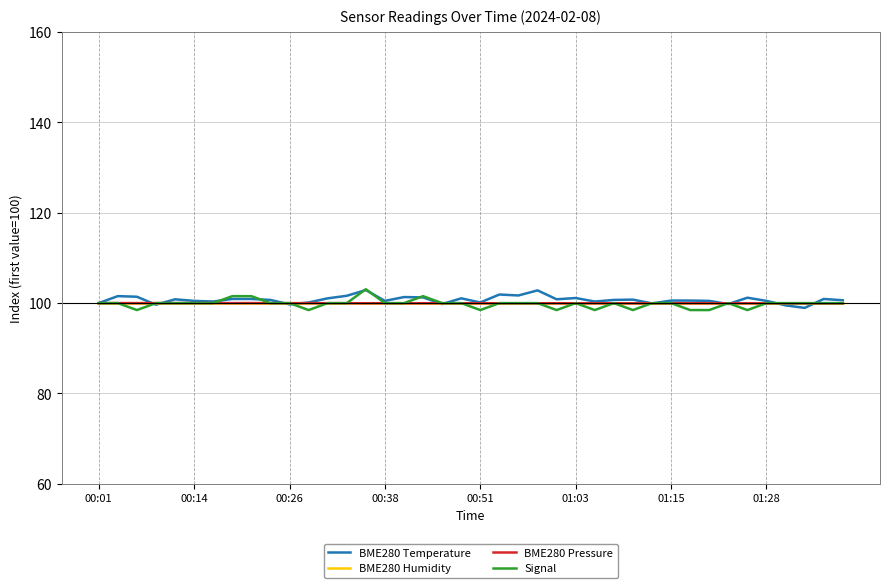

What is the greatest value displayed?

103.1